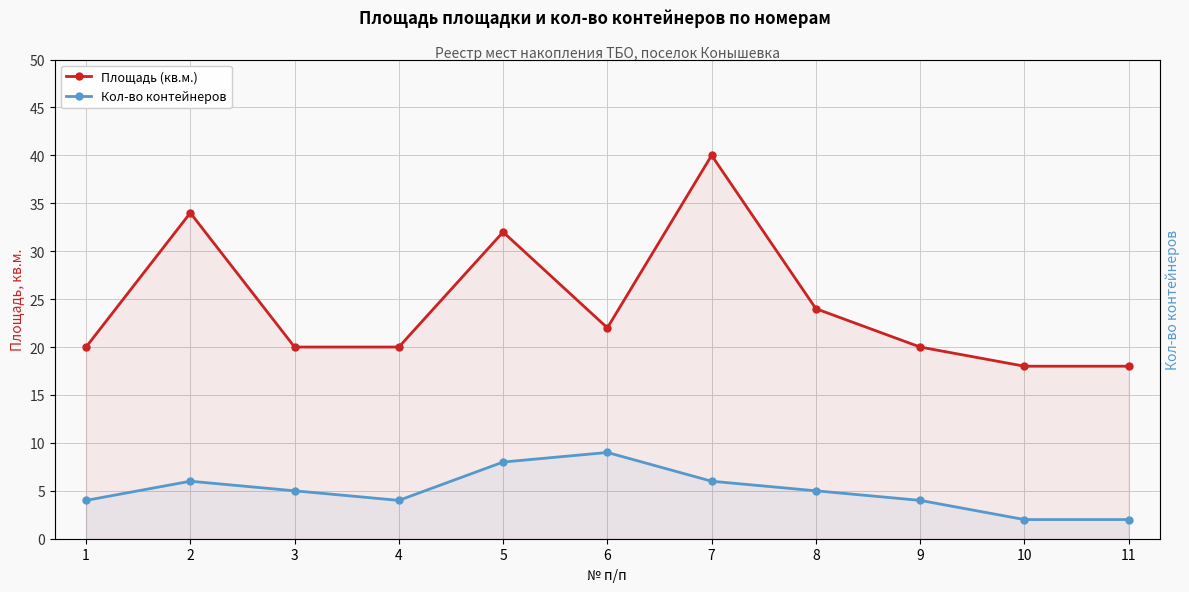

True or false: Площадь (кв.м.) and Кол-во контейнеров cross at least once.

False